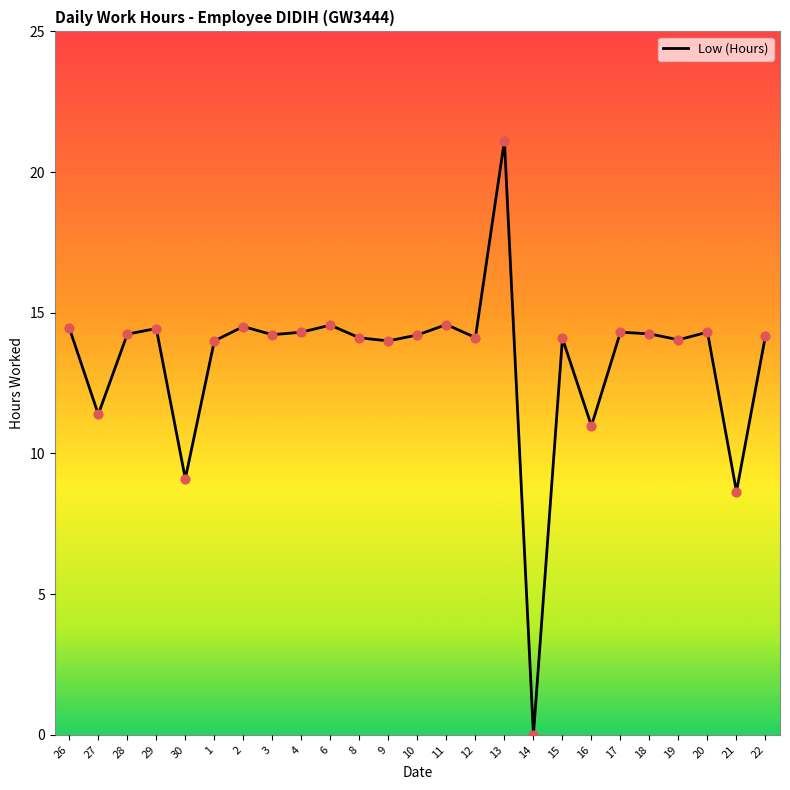

Approximately how many times larger is the value at 13 compared to 3?

1.5